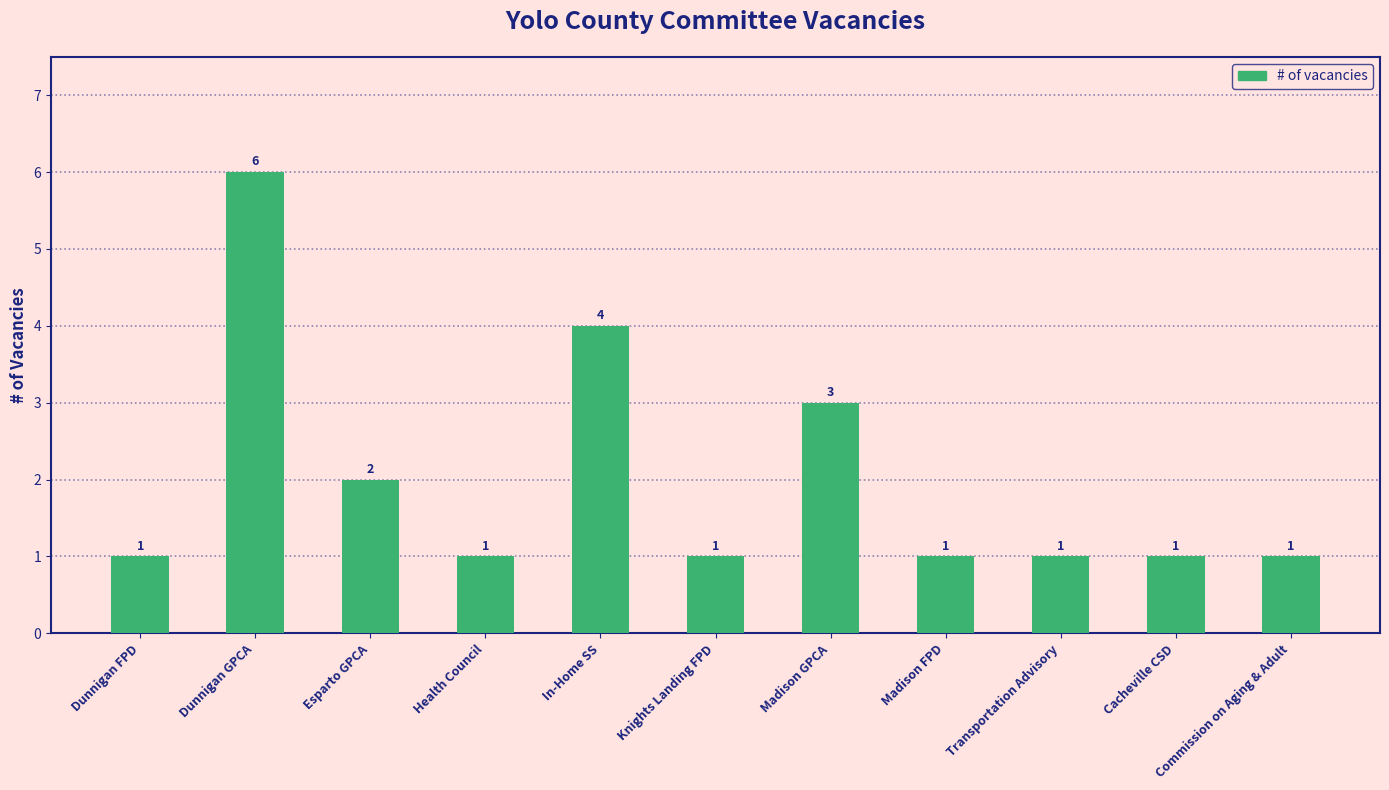

What is the label of the 1st bar from the right?

Commission on Aging & Adult